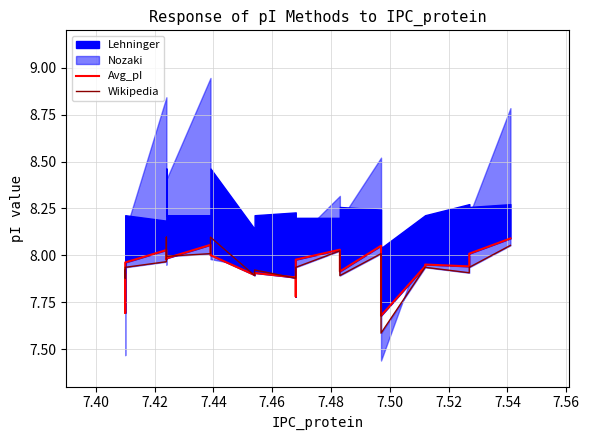

How many lines are shown in the chart?

2